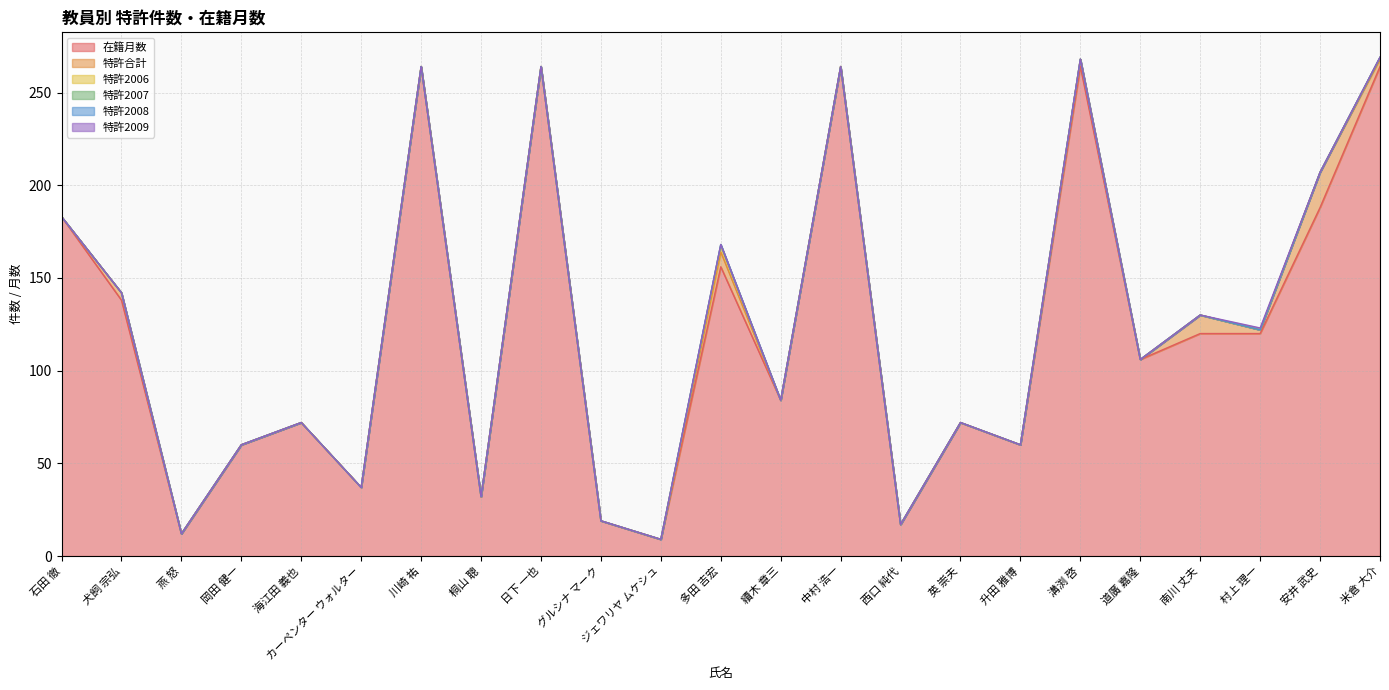

Where is 特許2009 nearest to the value 0?

石田 徹